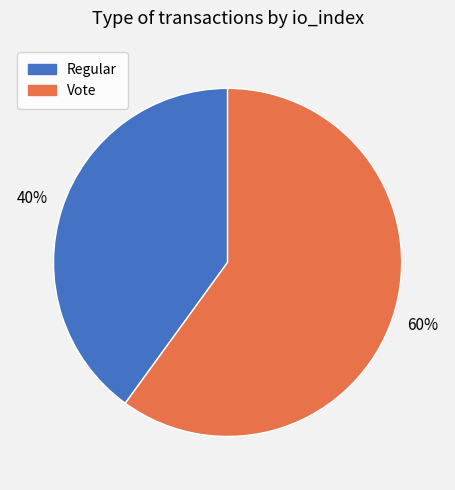

To the nearest percent, what percentage of the pie is Vote?

60%